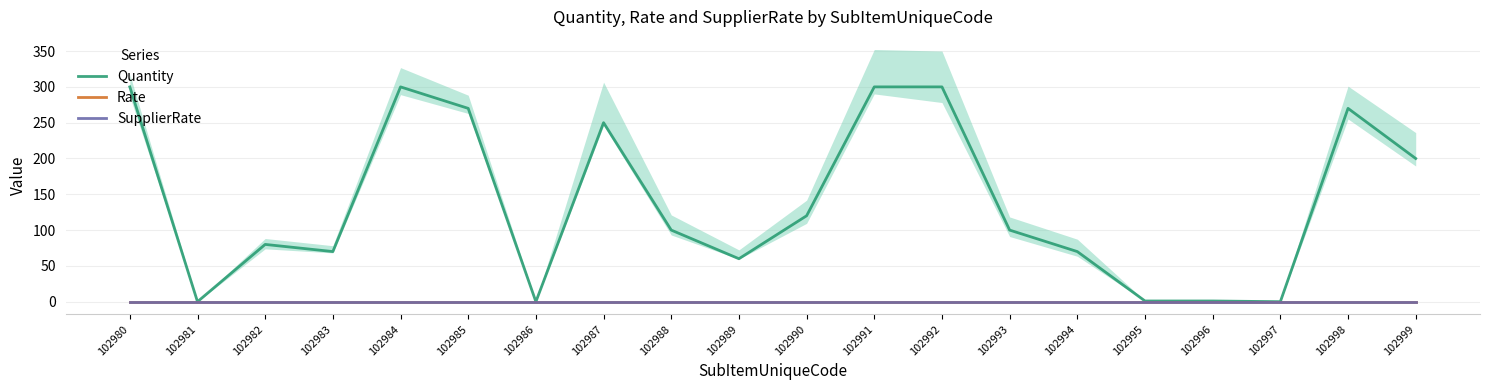

Which has a higher value, 102987 or 102993?

102987